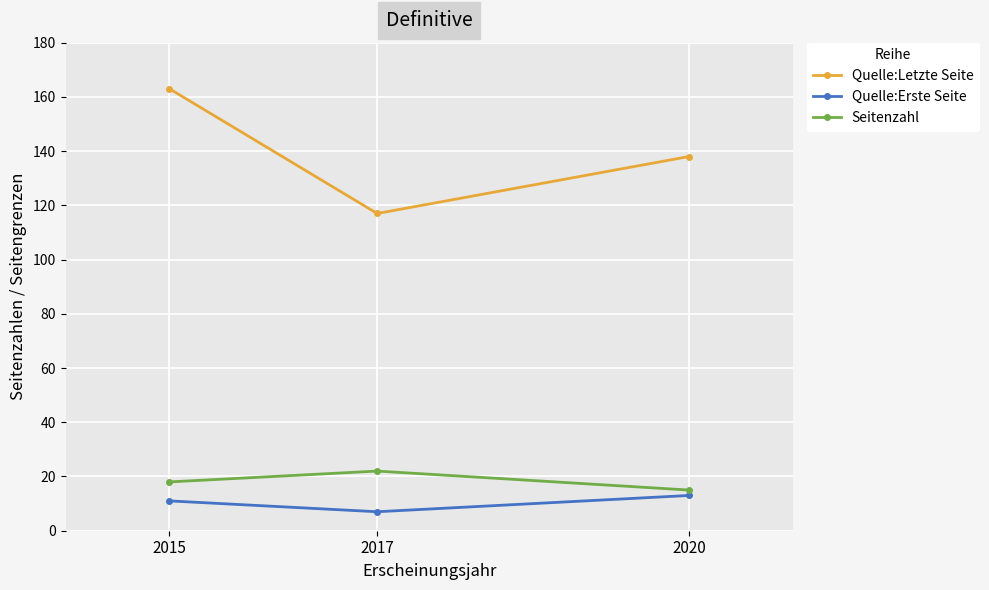

Does the chart have visible grid lines?

Yes